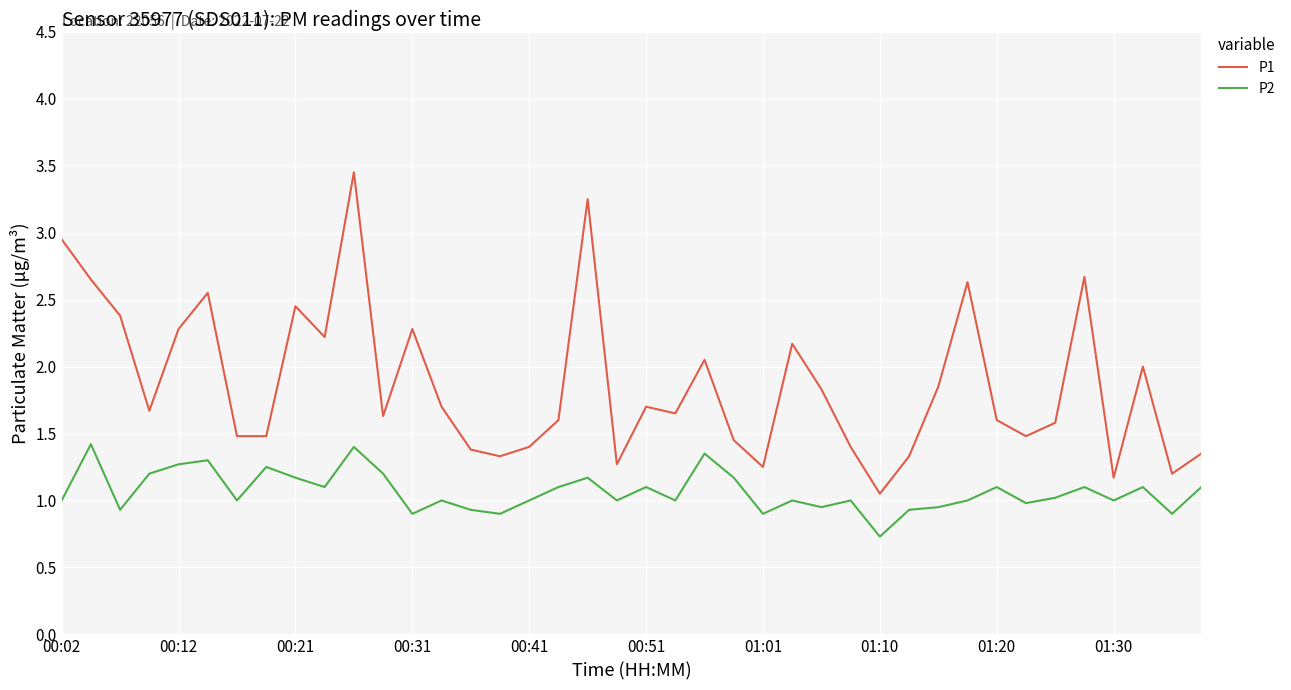

Which series has the largest total across all categories?

P1